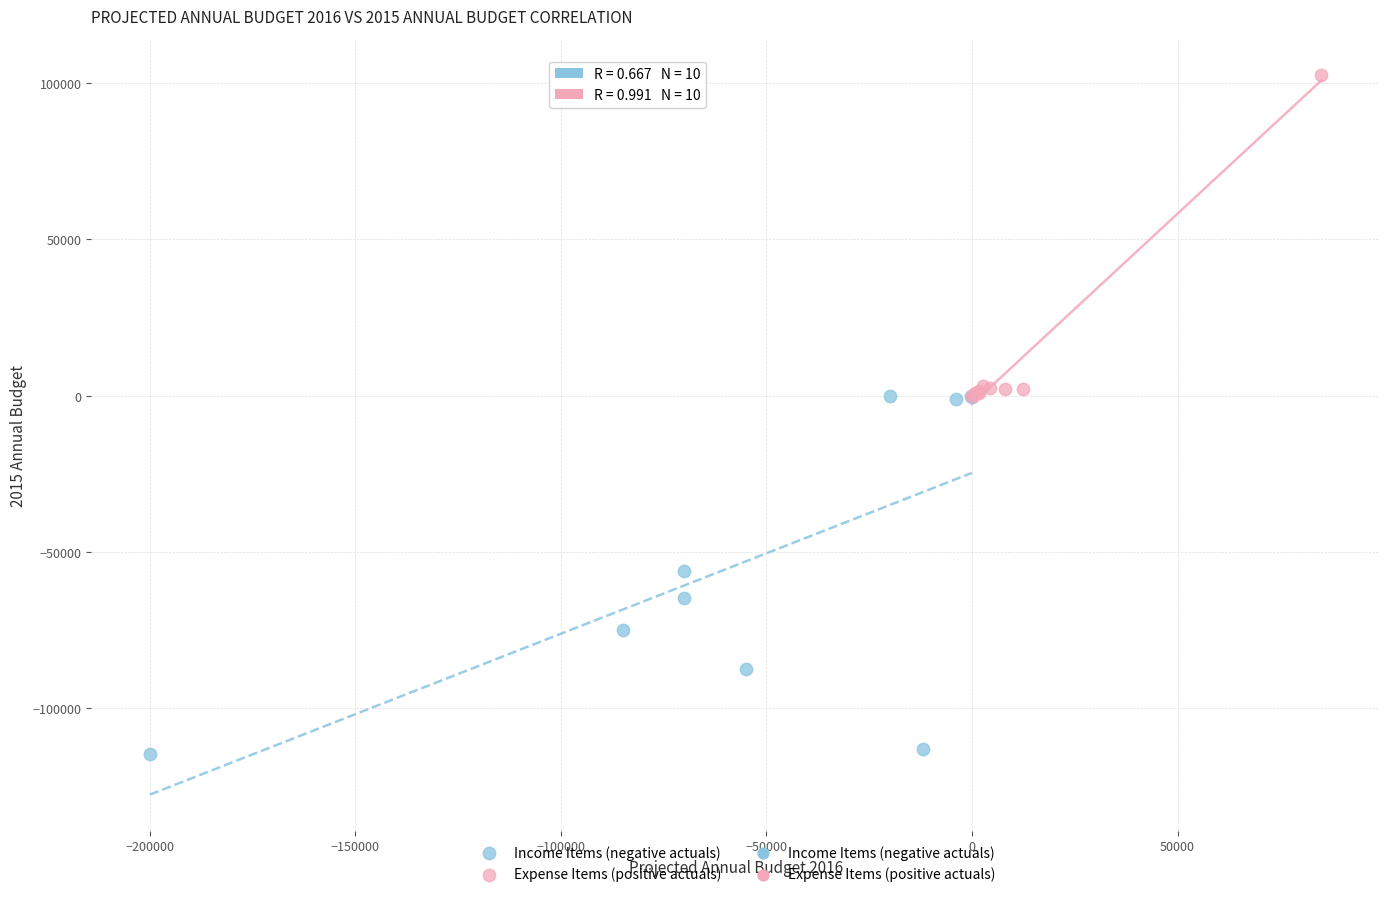

Which series contains the highest Y value?

Expense Items (positive actuals)